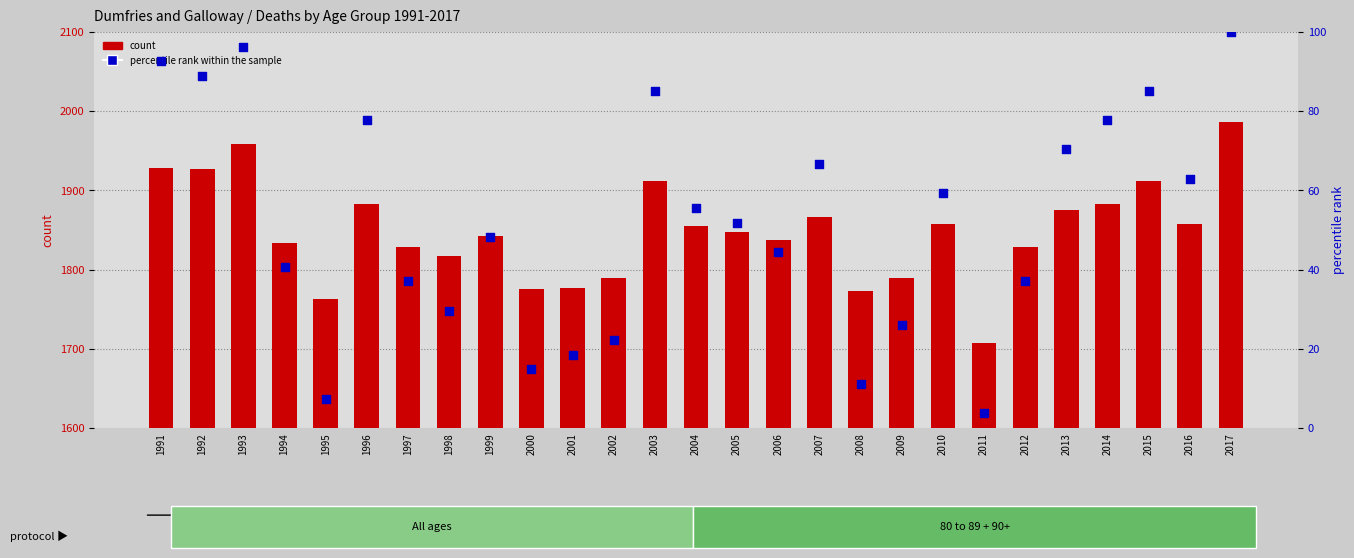

What is the total value across all series at 1991?

2020.6